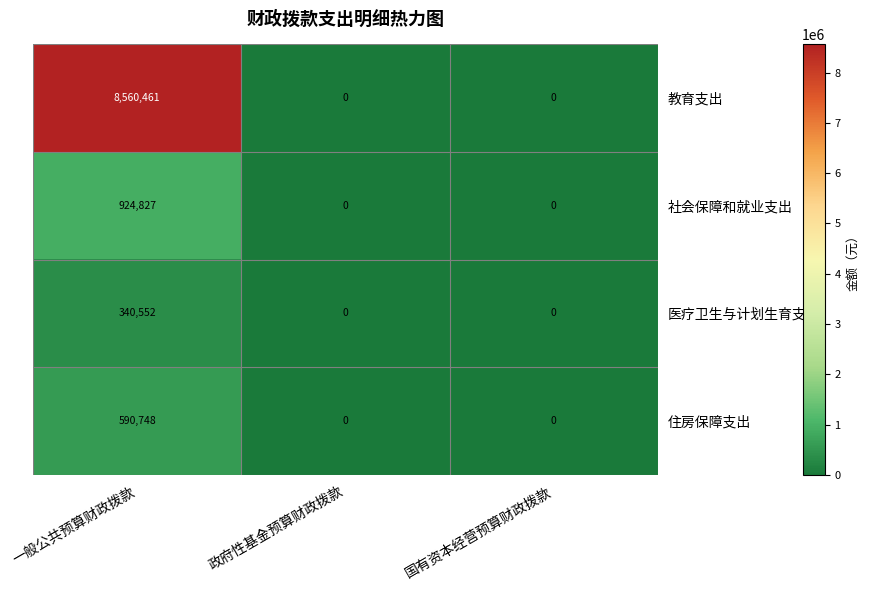

Which series has the widest spread of values?

教育支出